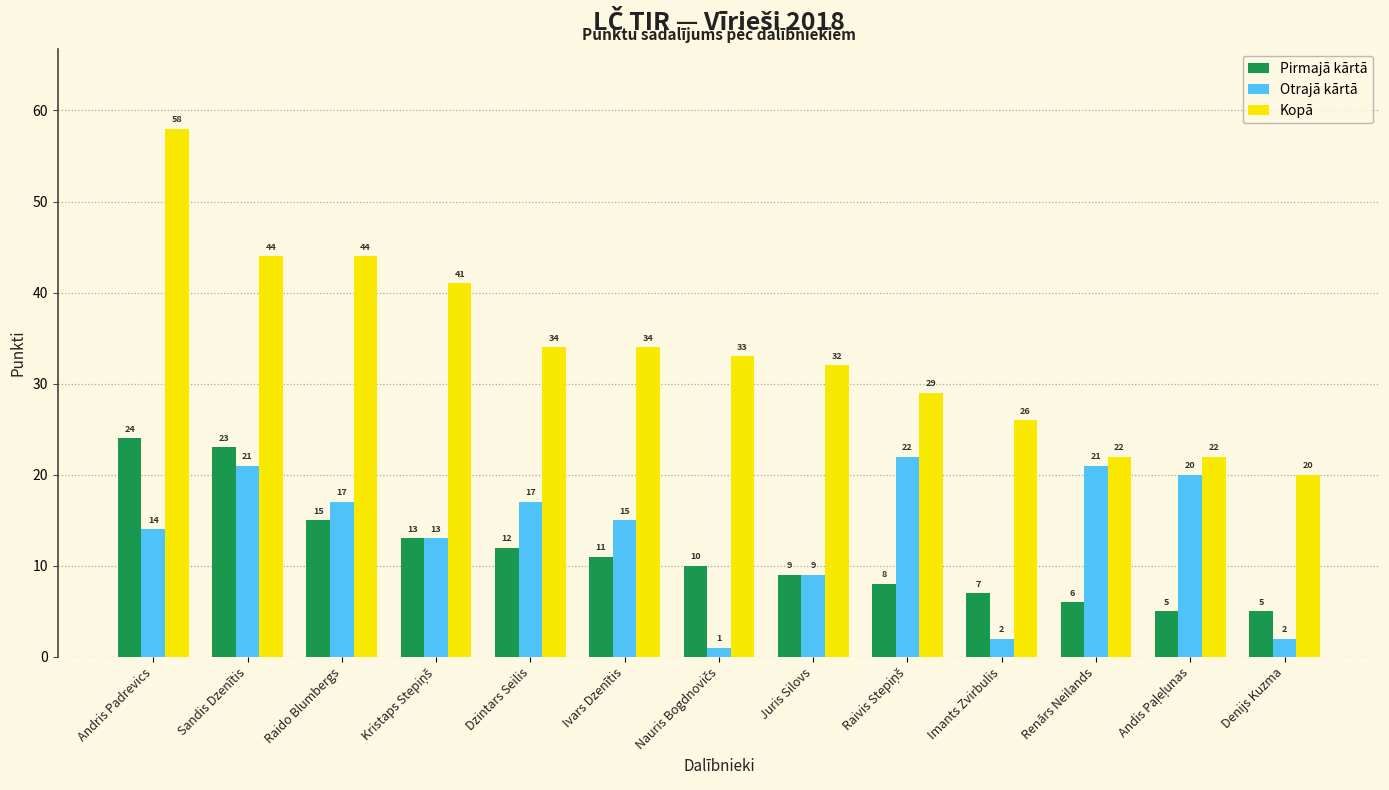

Reading left to right, transcribe all the data shown in this chart.

Pirmajā kārtā: 24	23	15	13	12	11	10	9	8	7	6	5	5
Otrajā kārtā: 14	21	17	13	17	15	1	9	22	2	21	20	2
Kopā: 58	44	44	41	34	34	33	32	29	26	22	22	20